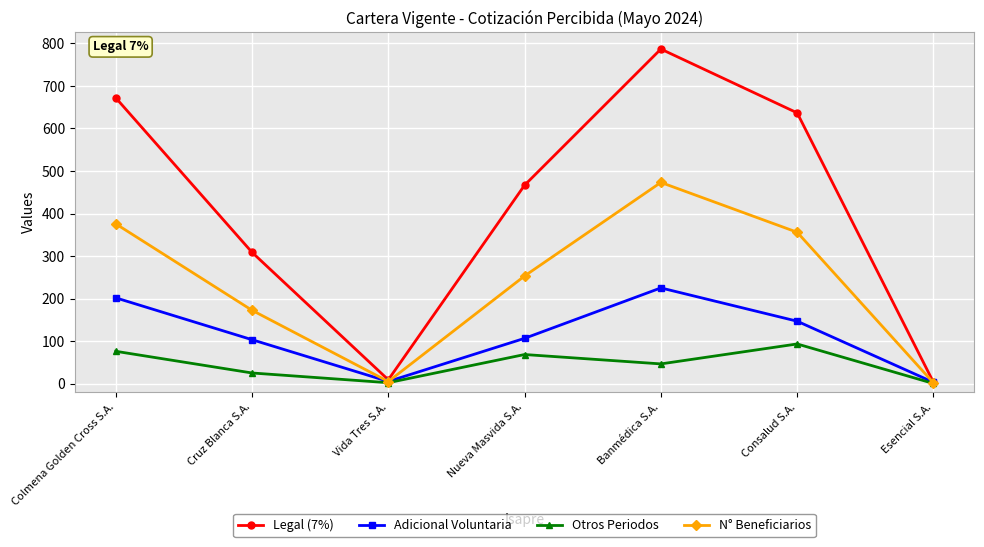

What is the label of the 1st point from the left?

Colmena Golden Cross S.A.